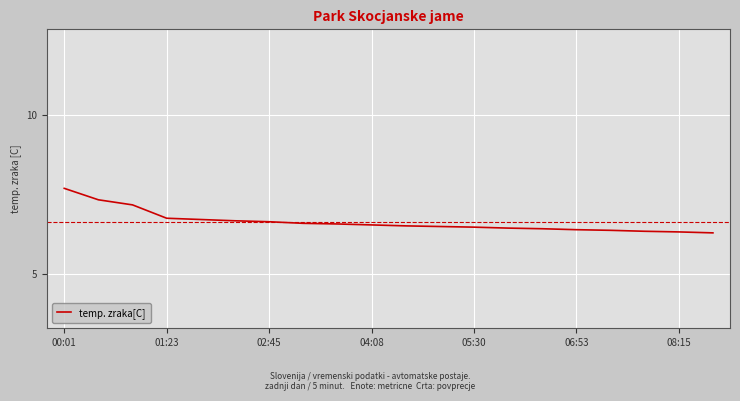

What is the maximum value shown in the chart?

7.7